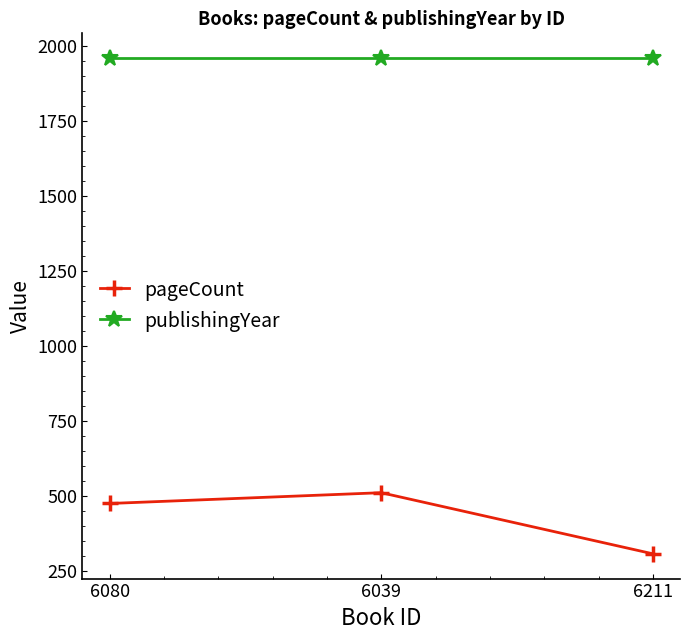

How many lines are shown in the chart?

2